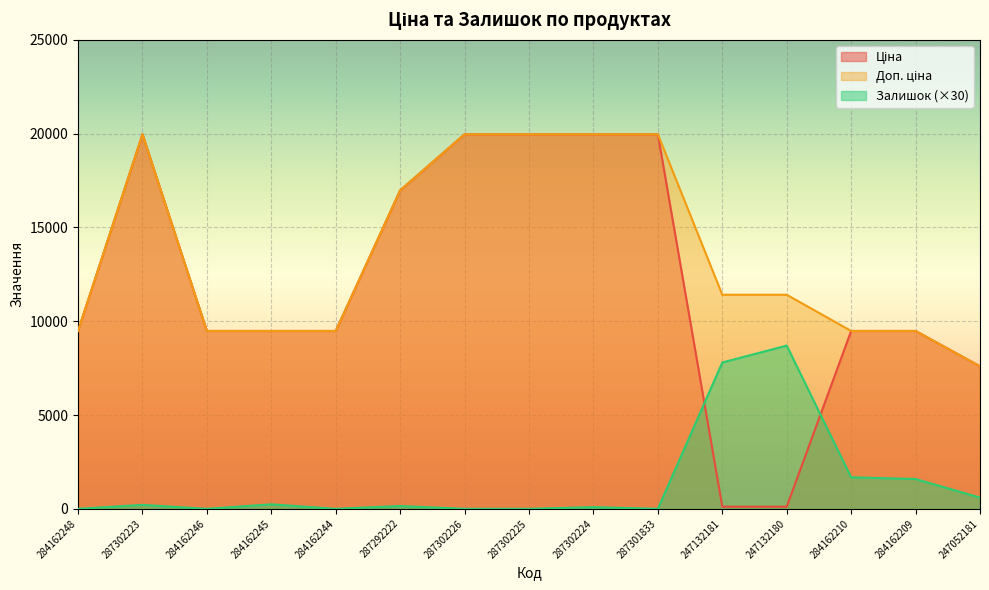

What is the difference between the maximum and minimum values in the Ціна series?

19850.1